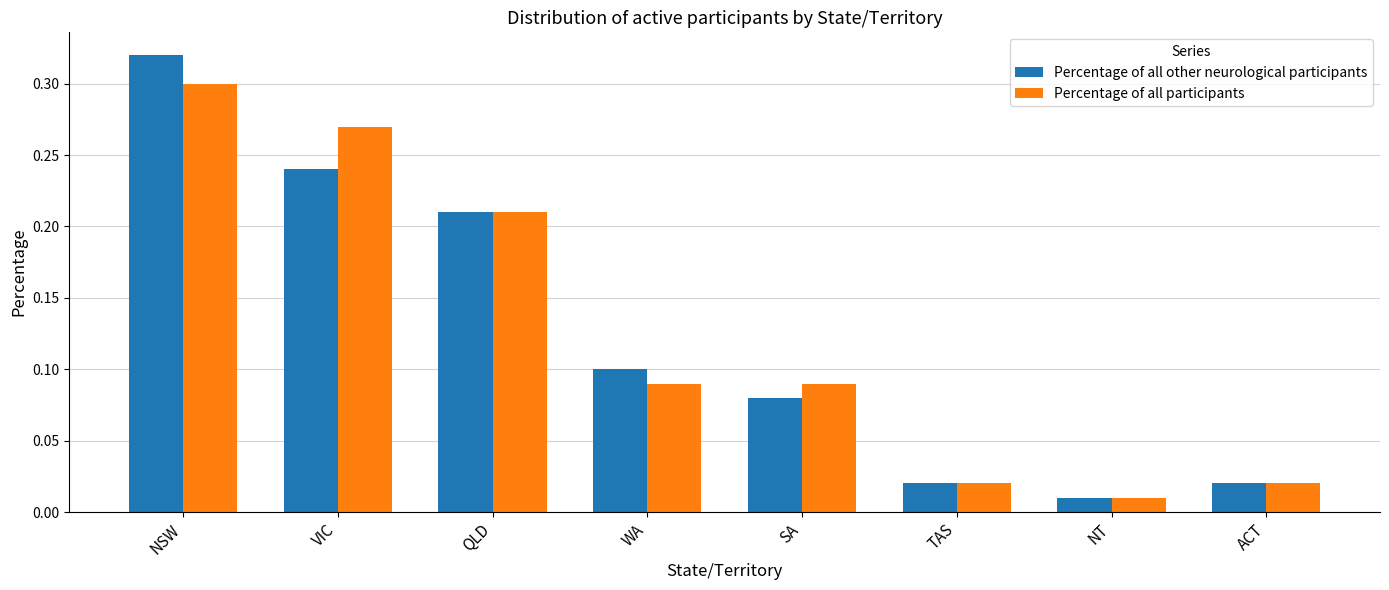

At which category does the chart reach its minimum across all series?

NT